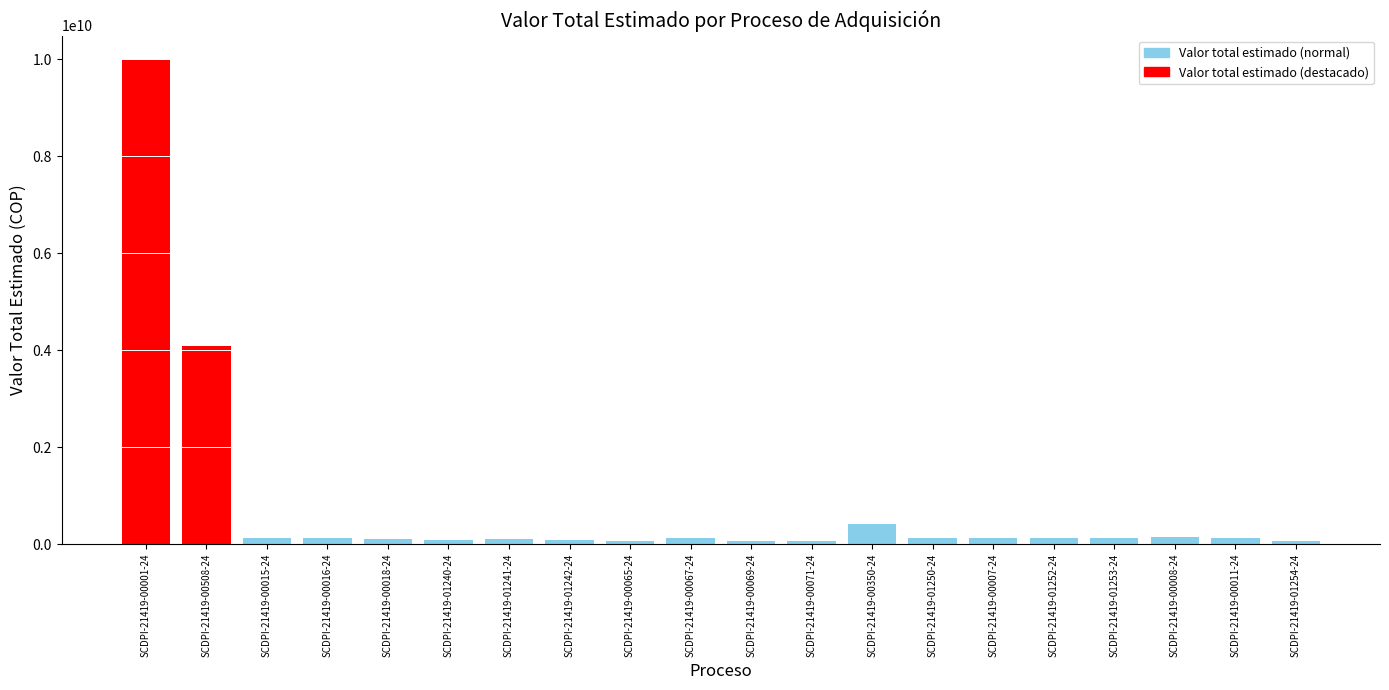

What is the value of the 19th bar from the left?

120119252